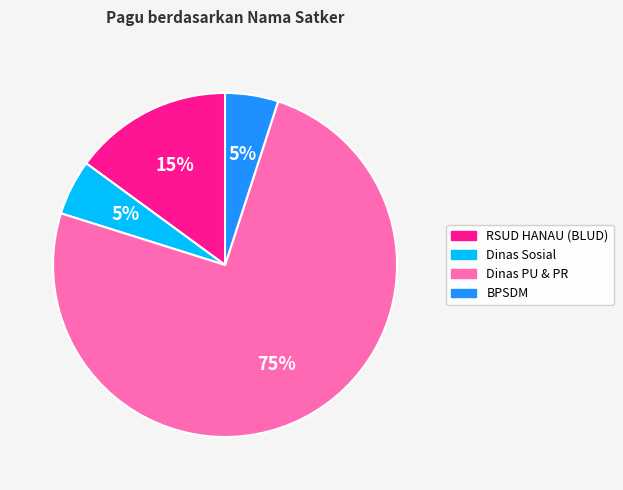

Which has a higher value, RSUD HANAU (BLUD) or Dinas PU & PR?

Dinas PU & PR